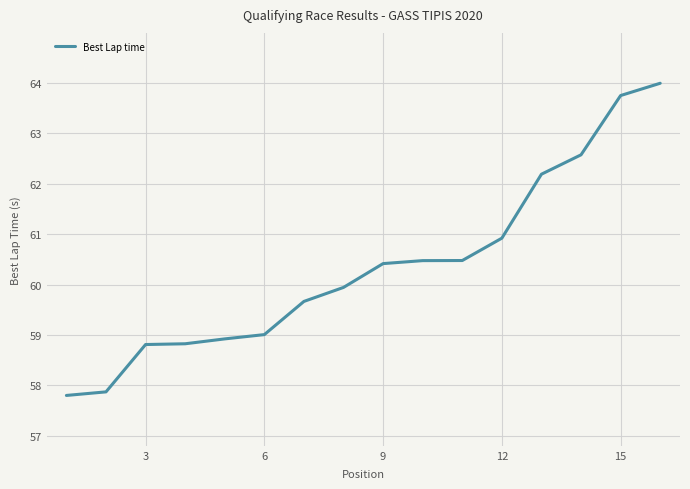

Reading left to right, list all the values displayed in this chart.

57.8	57.9	58.8	58.8	58.9	59.0	59.7	59.9	60.4	60.5	60.5	60.9	62.2	62.6	63.8	64.0